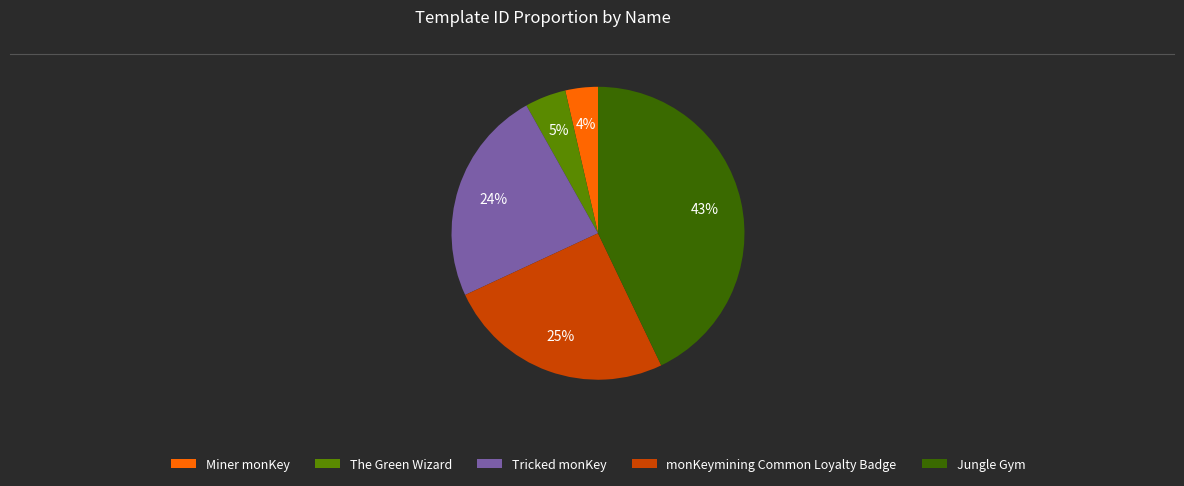

Does Jungle Gym account for over 50% of the chart?

No